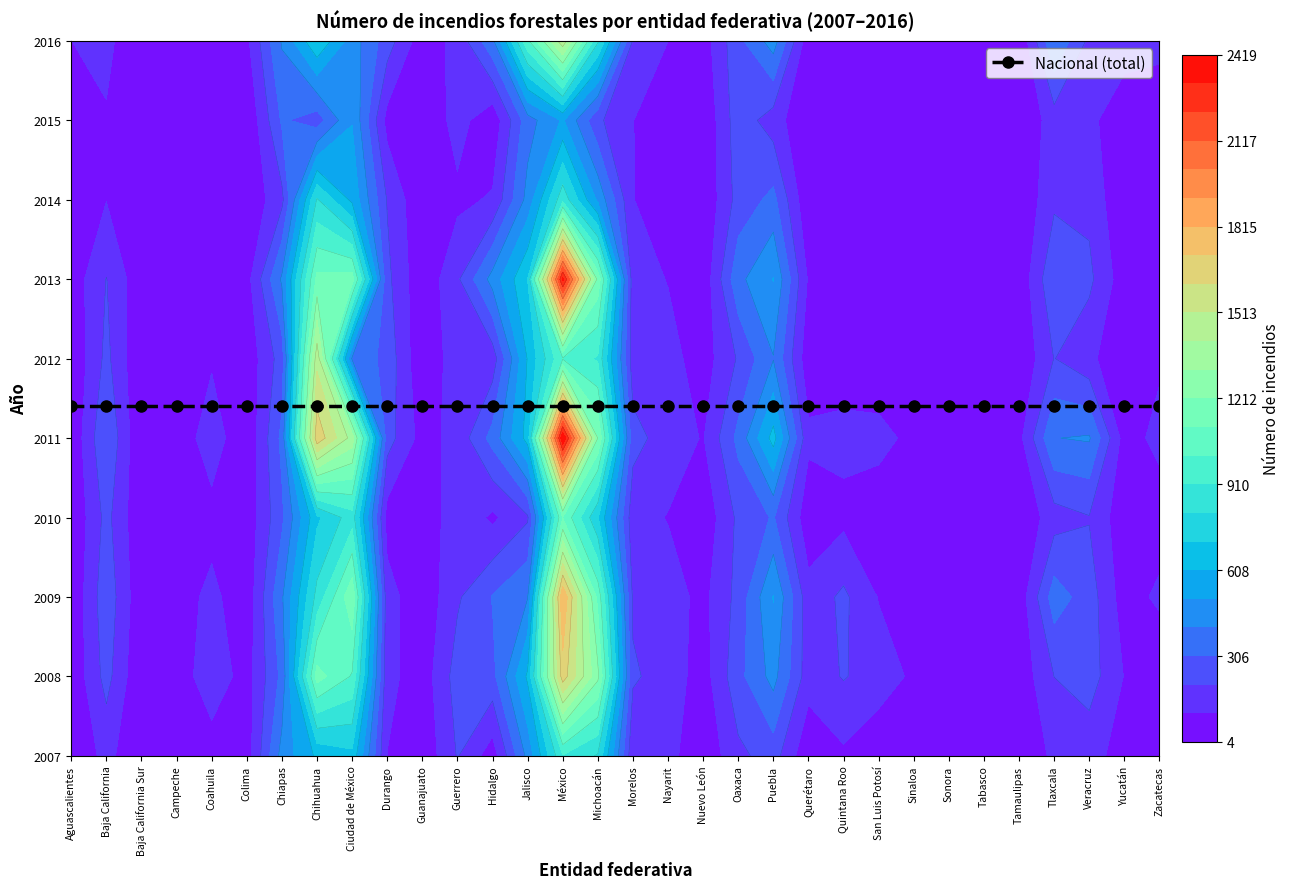

True or false: Ciudad de México has a value of 1190 at 2009.

True